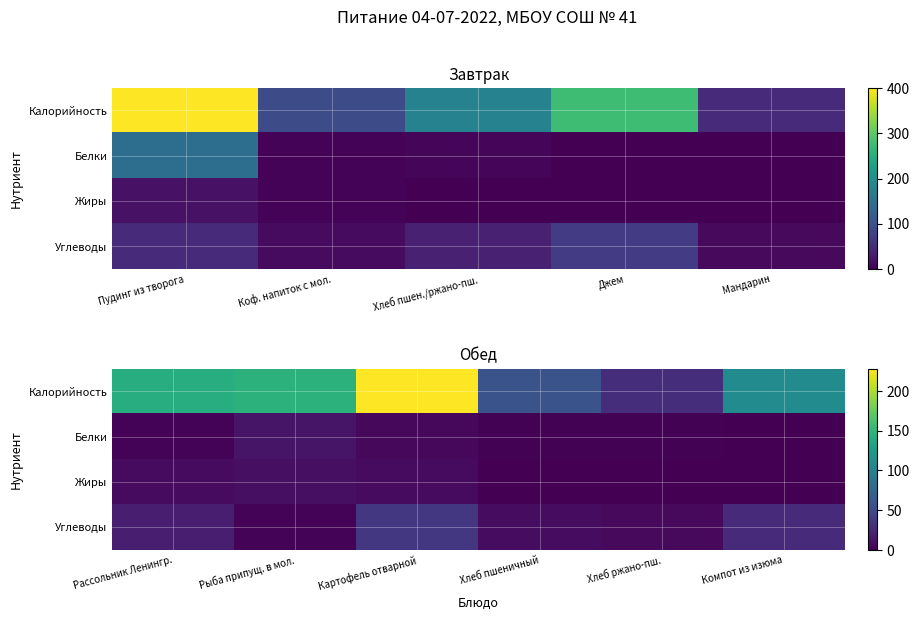

What is the total value across all series at Хлеб ржано-пш.?

36.9